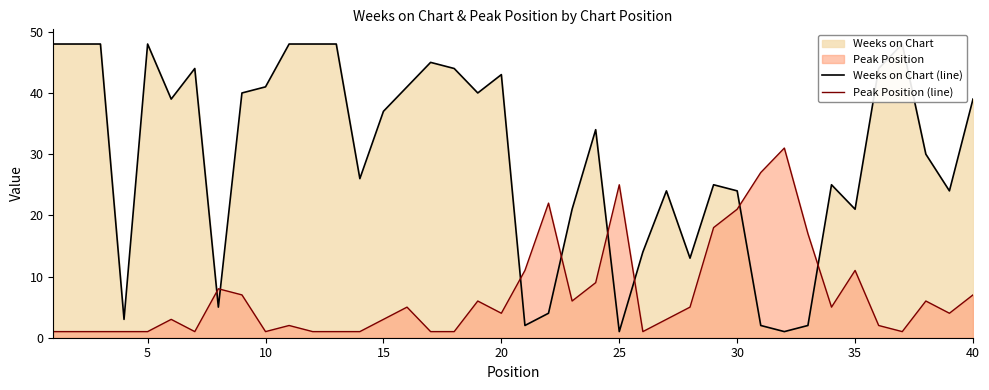

What is the highest value of the Peak Position (line) series?

31